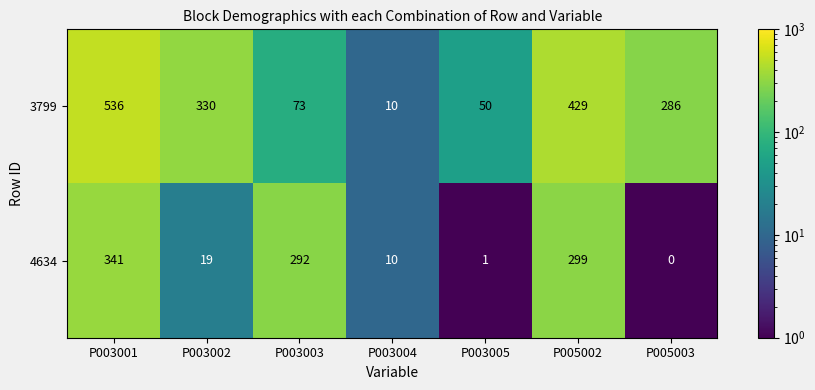

The value of 4634 at P003001 is 341. True or false?

True